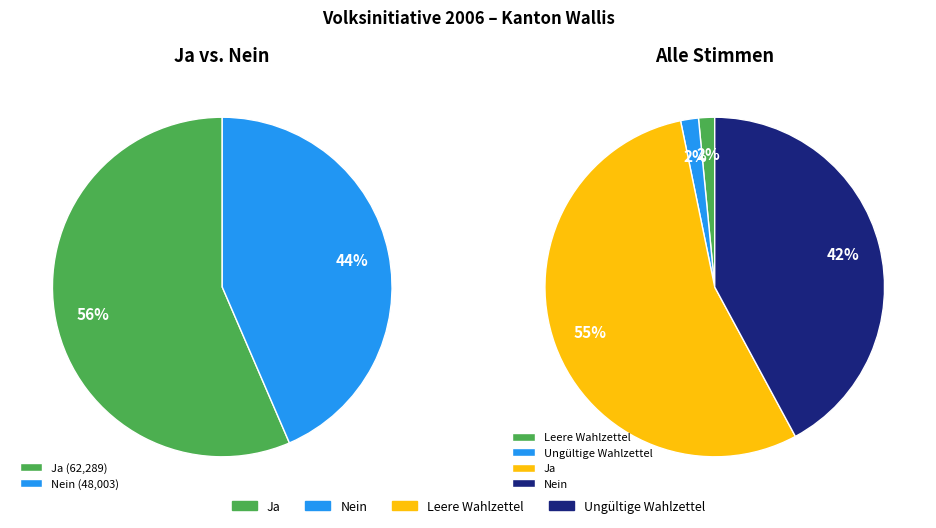

To the nearest percent, what percentage of the pie is Leere Wahlzettel?

2%